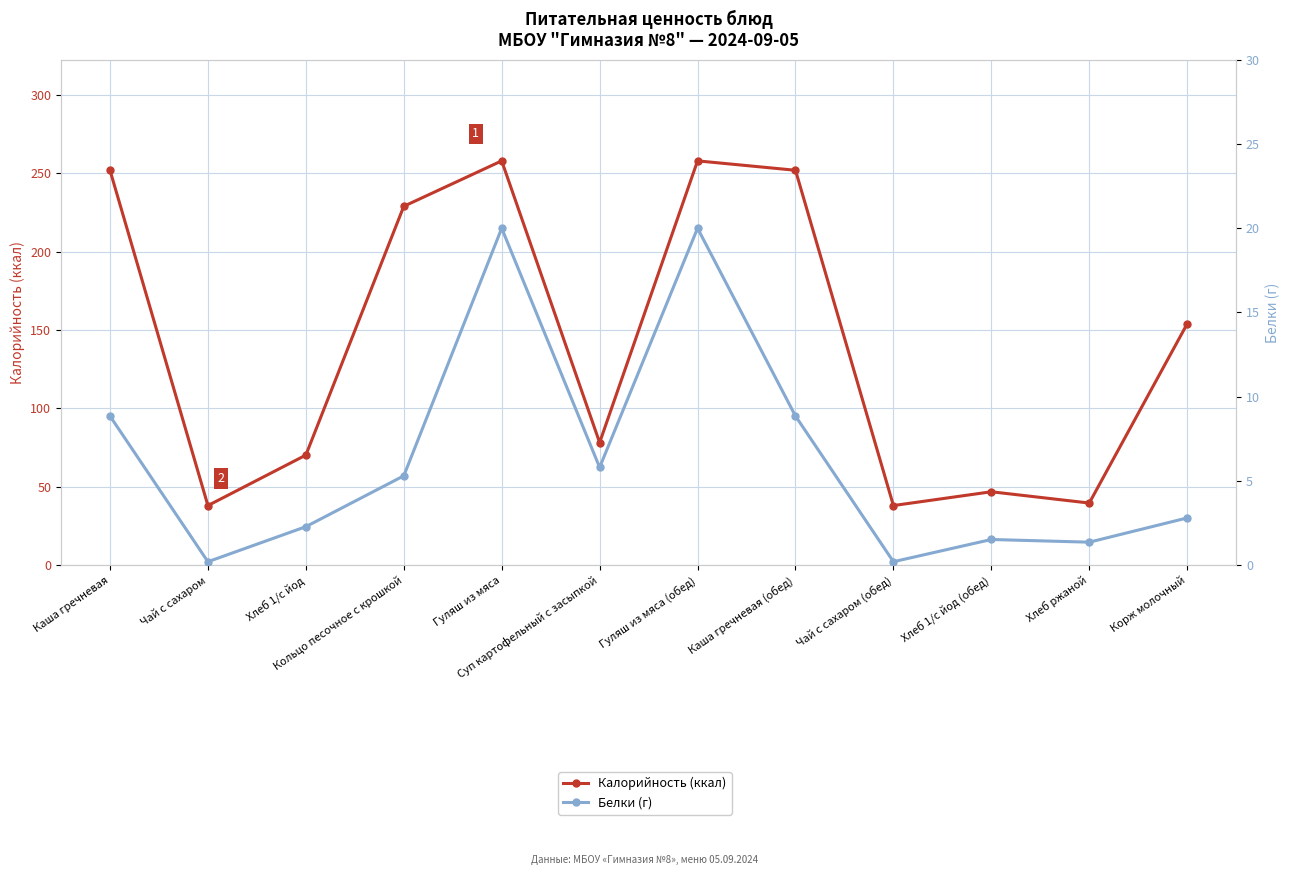

Which series changed the most between Гуляш из мяса and Хлеб 1/с йод (обед)?

Калорийность (ккал)